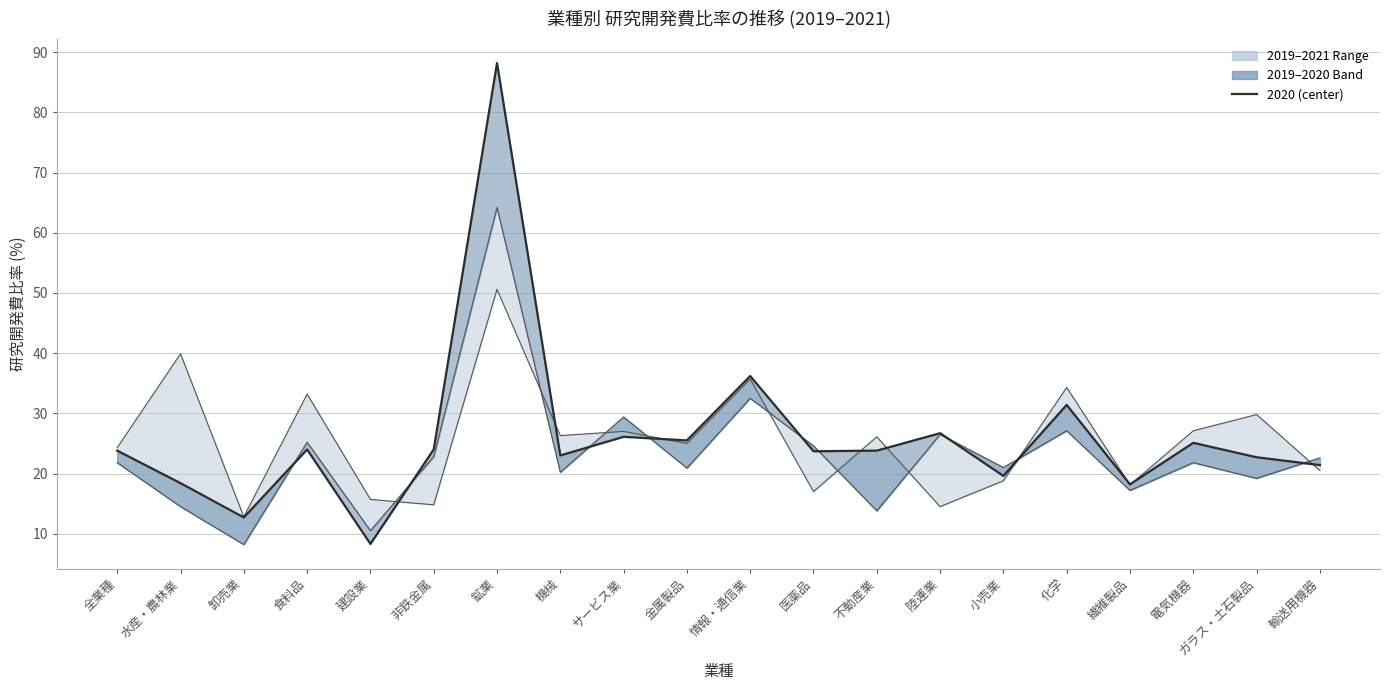

How many interior local peaks does the 2020 series have?

7